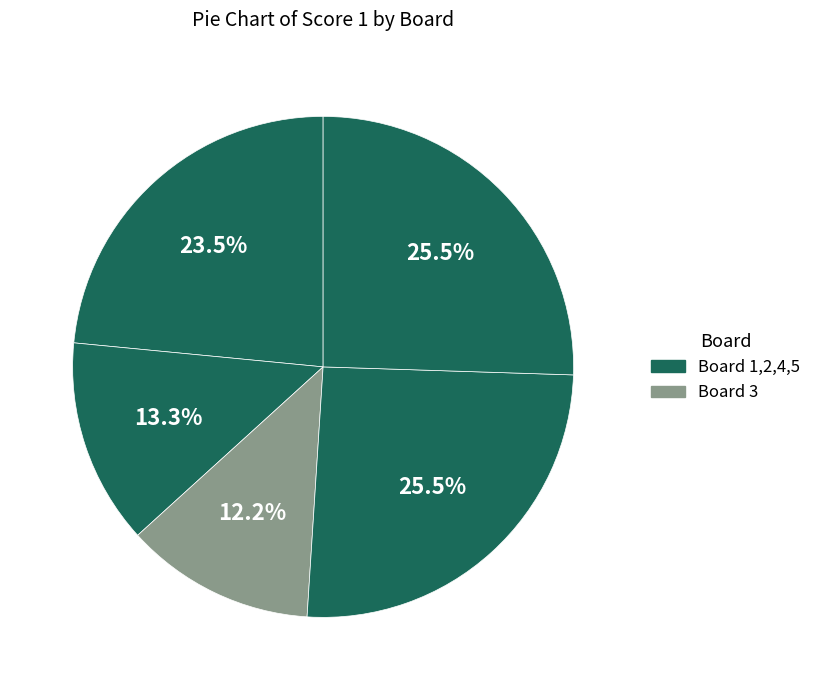

Count the number of slices in the pie.

5